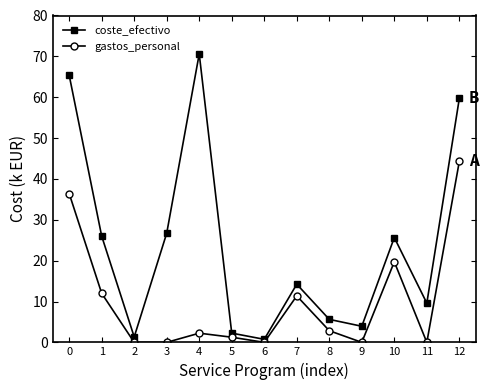

What is the difference between the maximum and minimum values in the coste_efectivo series?

69.9